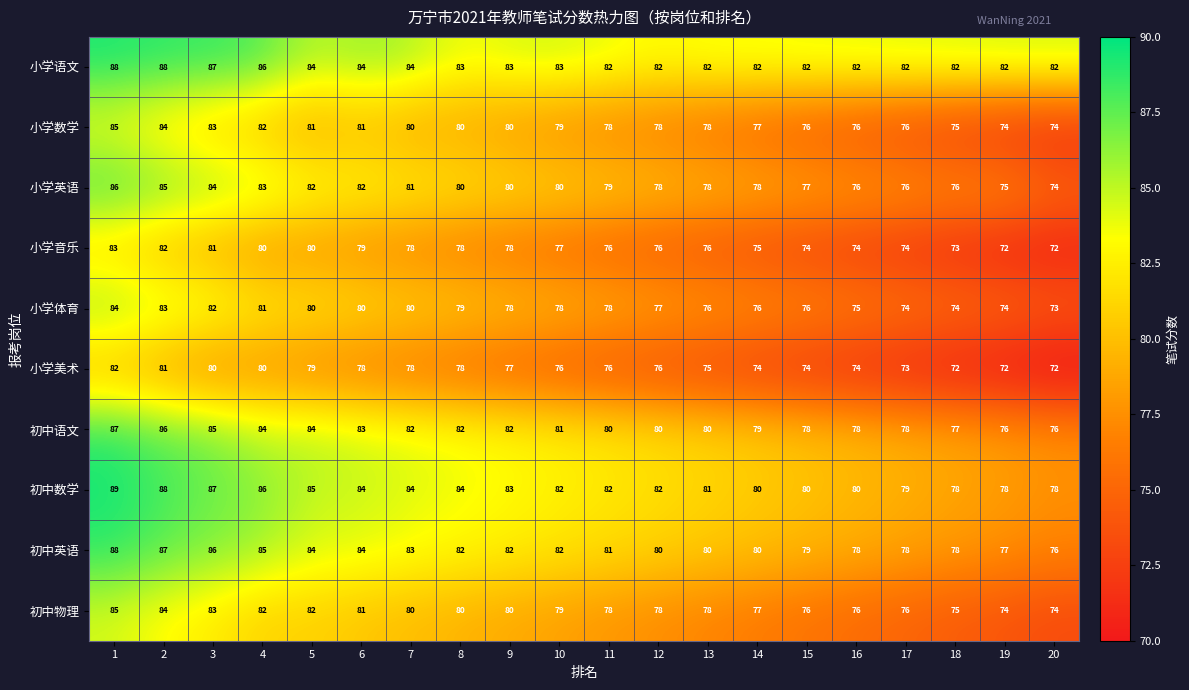

How many distinct data groups are displayed?

10